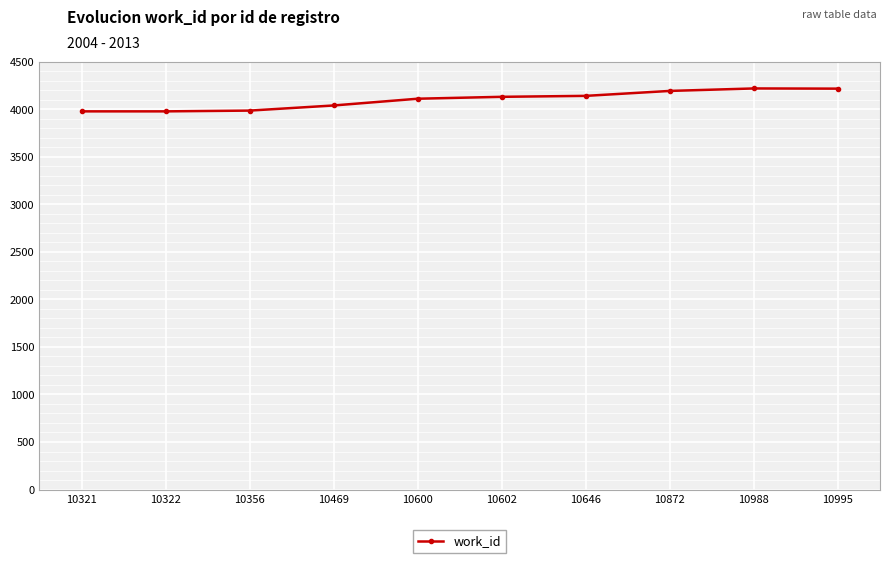

How many data points are less than 4131?

5